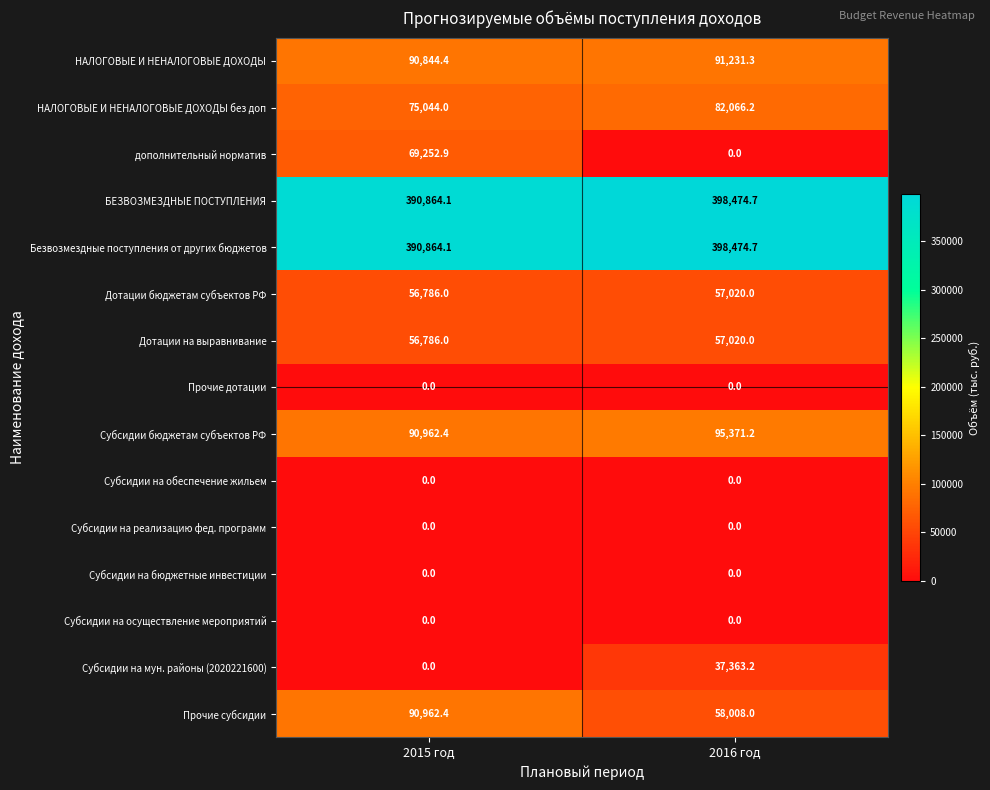

How many categories are shown in the chart?

2